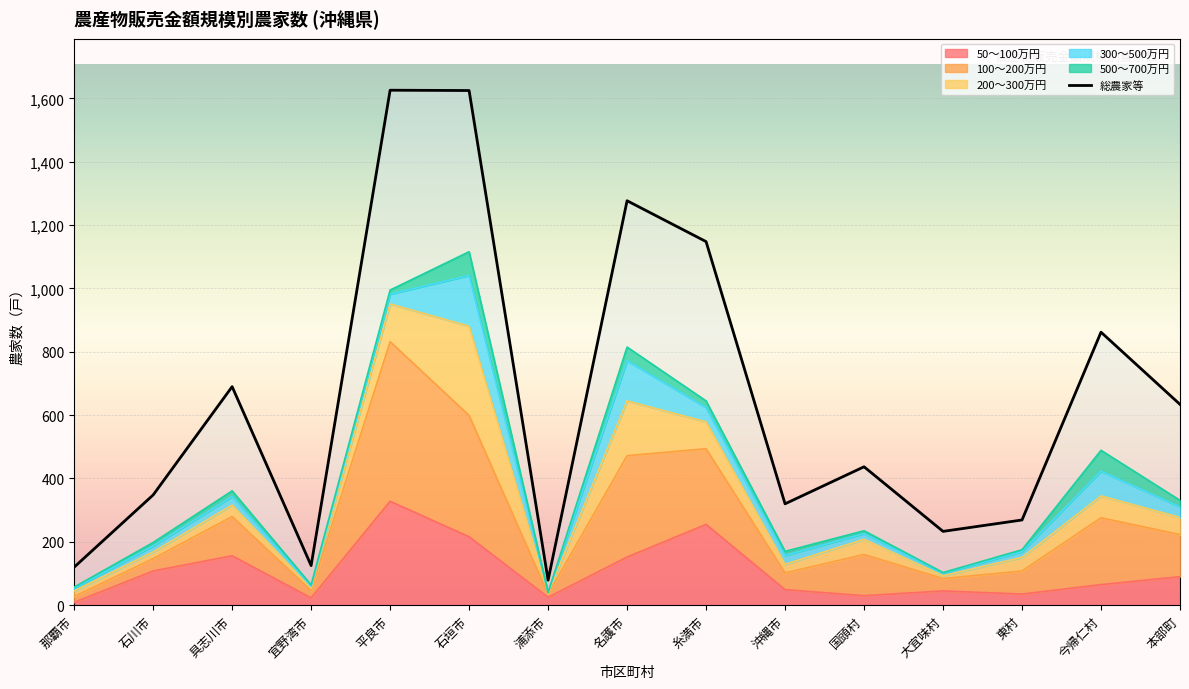

What is the difference between the second highest and second lowest values in the 50～100 series?

232